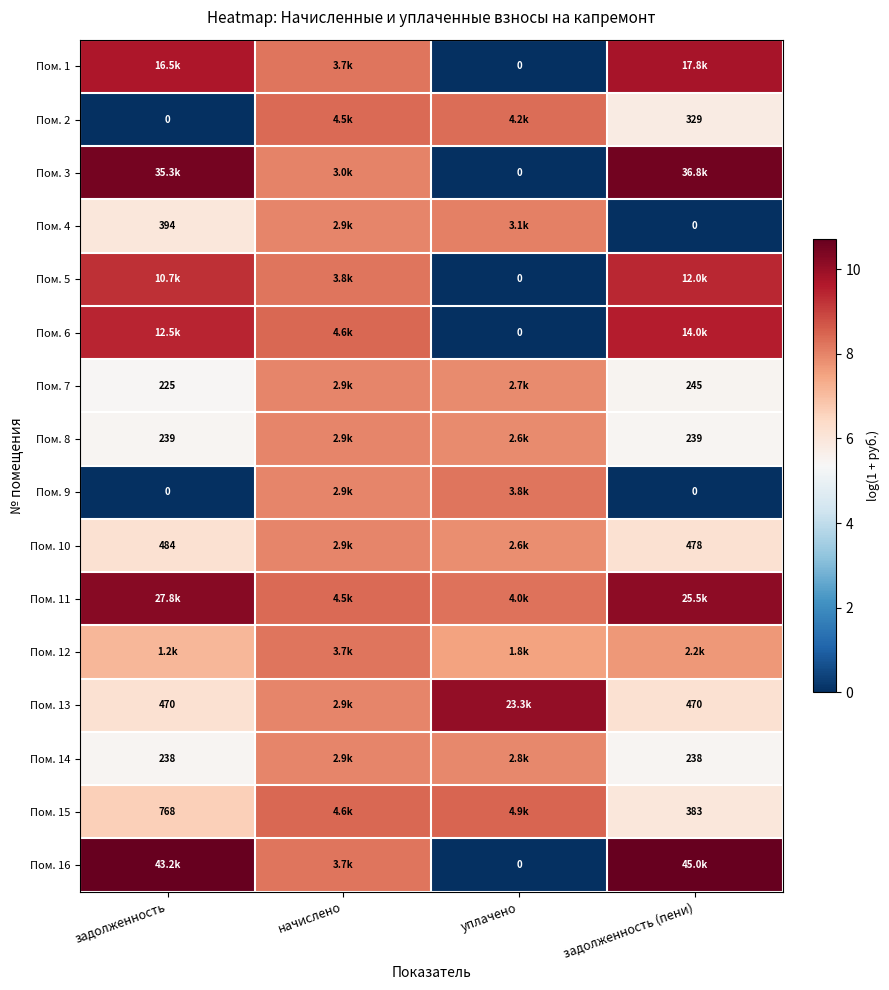

How many data points in Пом. 16 are less than 10?

2